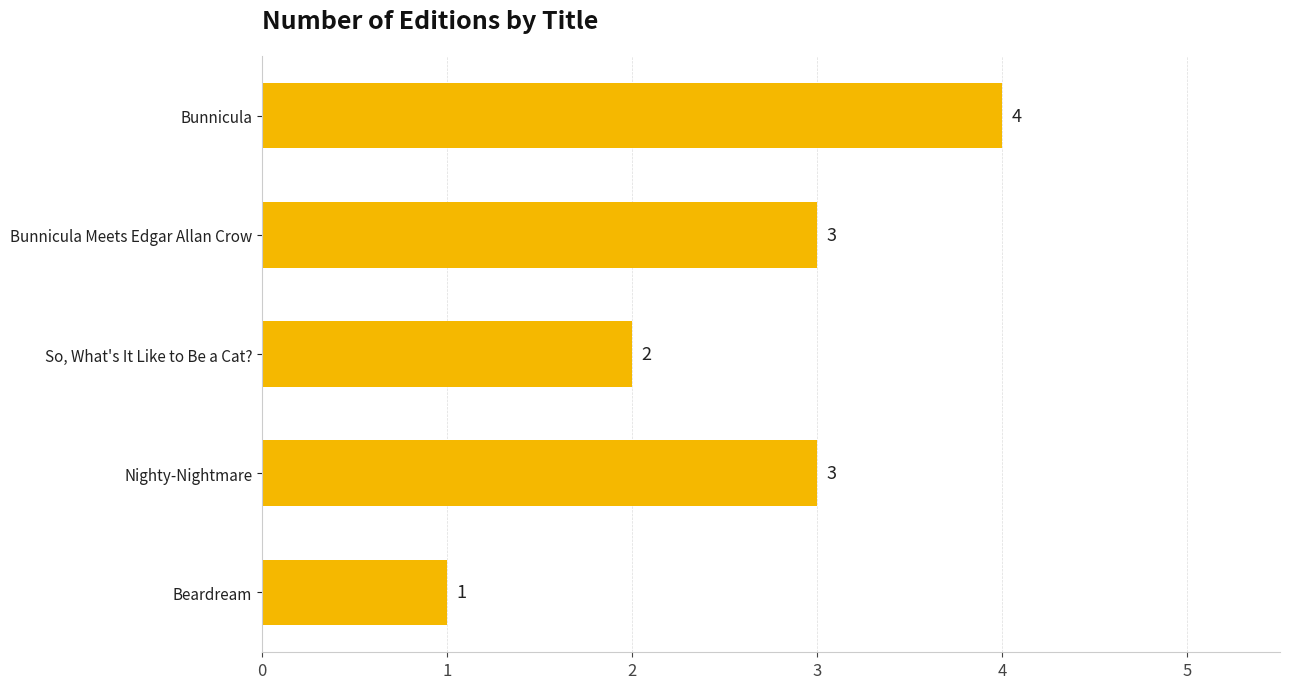

What is the ratio of the value at Bunnicula Meets Edgar Allan Crow to the value at Beardream?

3.0